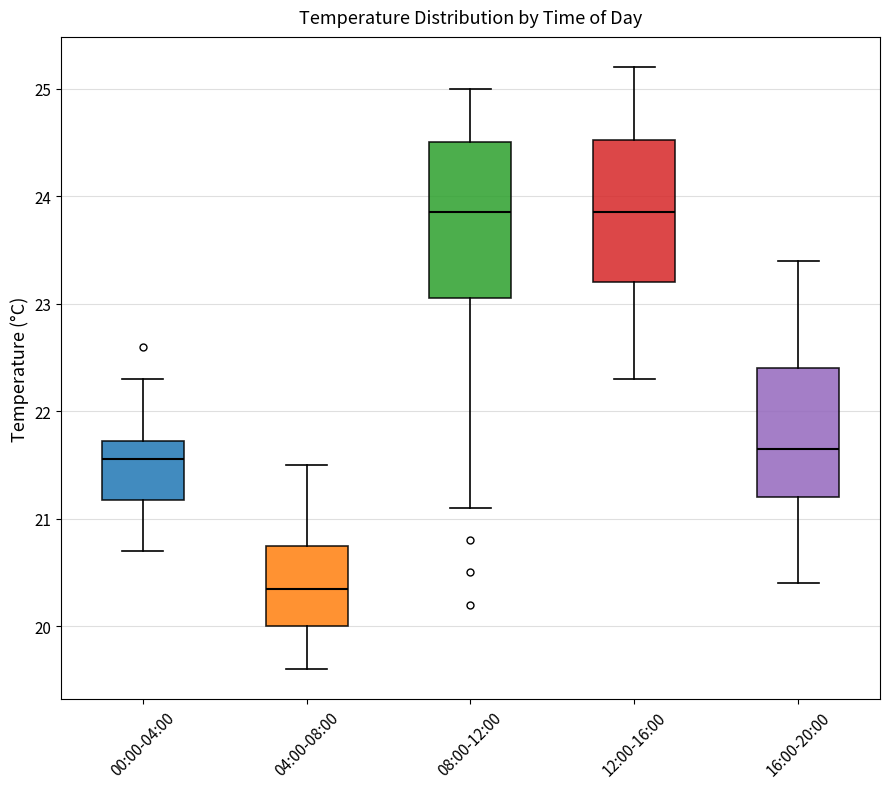

Reading left to right, transcribe this box plot: for each box, give where its median line is, the range the box spans, and where its two whiskers end, as read against the y-axis. The values are not printed on the chart, so give them approximately, as read against the axis.

00:00-04:00: median 21.6, box 21.2 to 21.7, whiskers 20.7 to 22.3
04:00-08:00: median 20.4, box 20.0 to 20.8, whiskers 19.6 to 21.5
08:00-12:00: median 23.9, box 23.1 to 24.5, whiskers 21.1 to 25.0
12:00-16:00: median 23.9, box 23.2 to 24.5, whiskers 22.3 to 25.2
16:00-20:00: median 21.7, box 21.2 to 22.4, whiskers 20.4 to 23.4